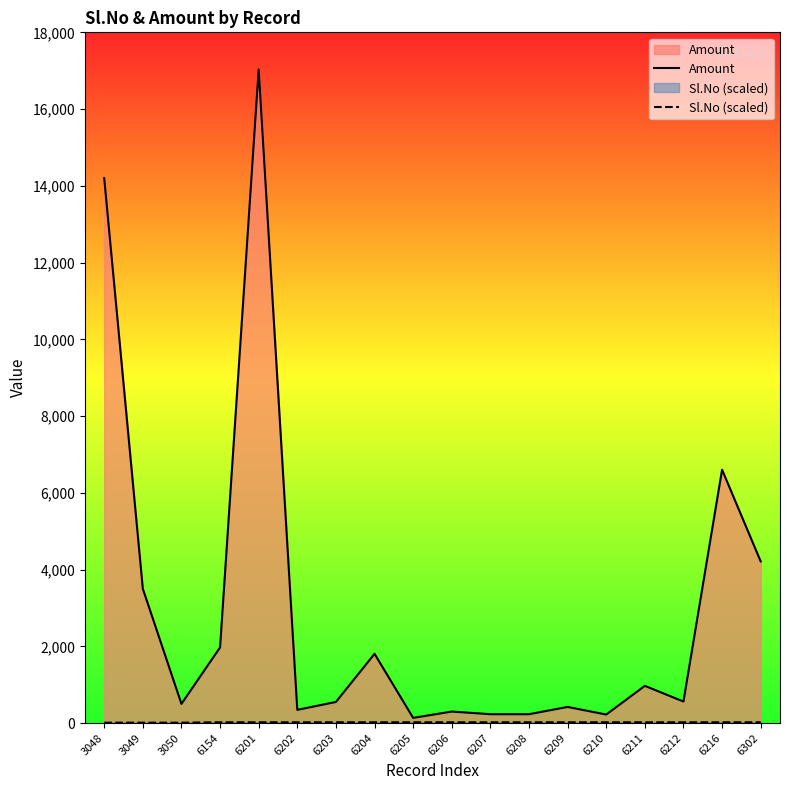

At which label does Amount first exceed 561?

3048